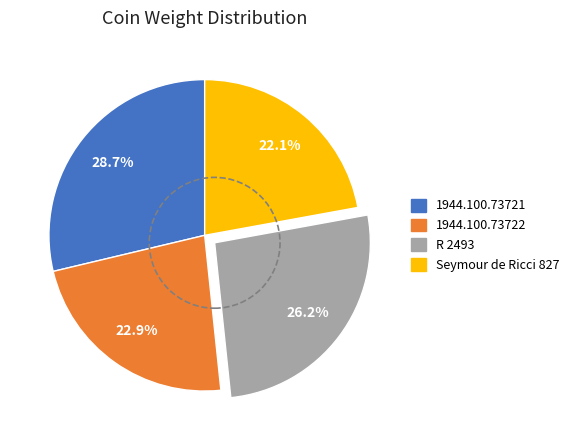

Does any single category account for the majority?

No